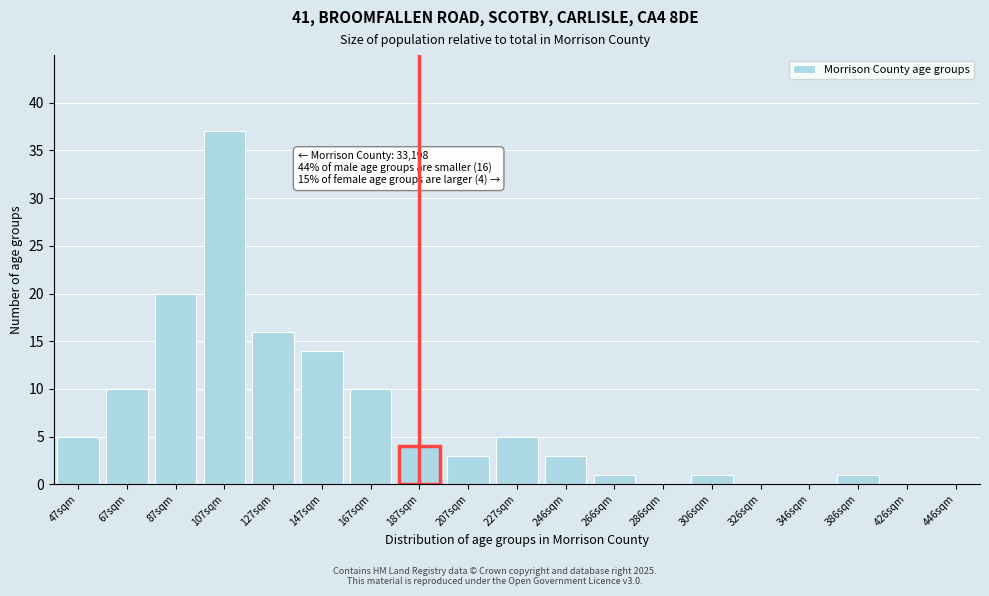

Reading left to right, transcribe all the data shown in this chart.

47sqm=5	67sqm=10	87sqm=20	107sqm=37	127sqm=16	147sqm=14	167sqm=10	187sqm=4	207sqm=3	227sqm=5	246sqm=3	266sqm=1	286sqm=0	306sqm=1	326sqm=0	346sqm=0	386sqm=1	426sqm=0	446sqm=0